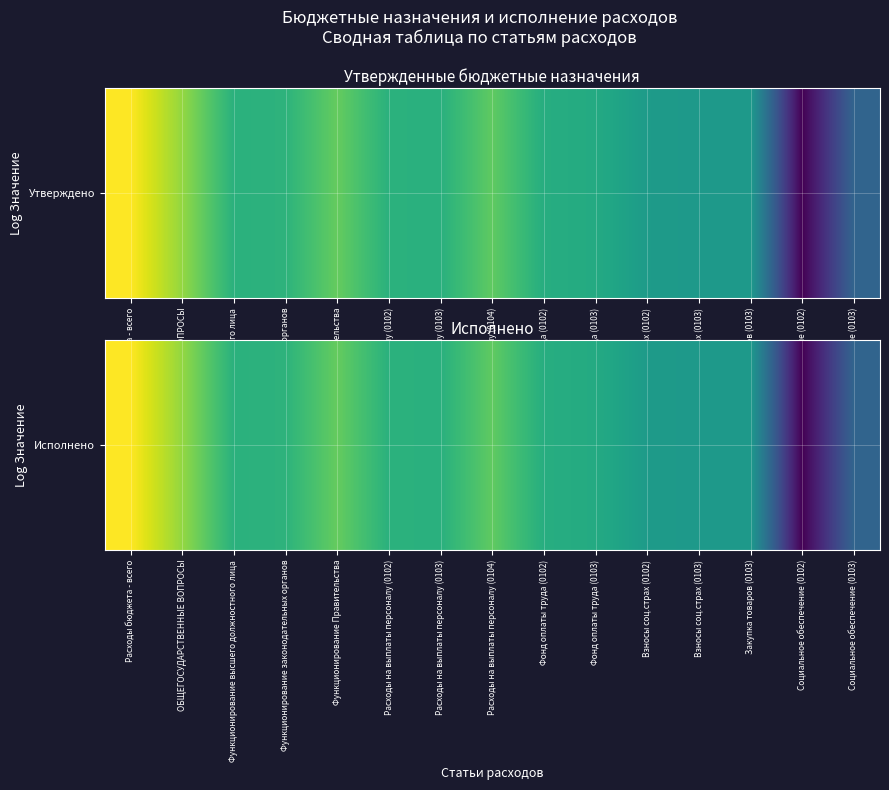

True or false: the data shows 19.5 at Функционирование высшего должностного лица.

True